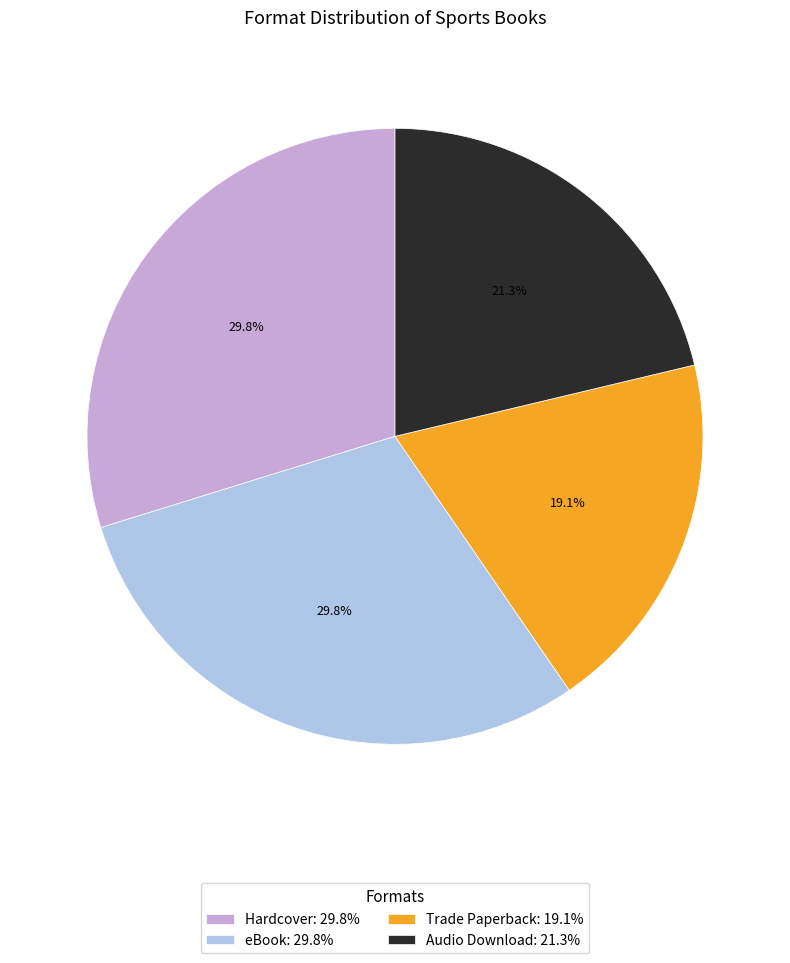

To the nearest percent, what is the difference between the largest and smallest slice percentages?

11%